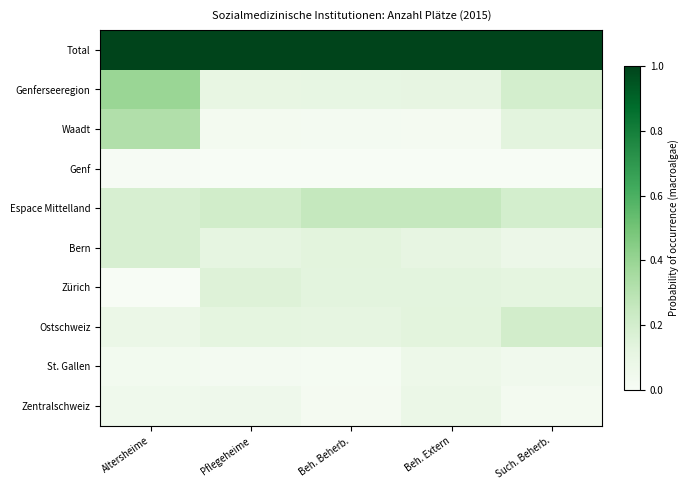

Reading left to right, list all the values displayed in this chart.

Total: Altersheime=1.0	Pflegeheime=1.0	Beh. Beherb.=1.0	Beh. Extern=1.0	Such. Beherb.=1.0
Genferseeregion: Altersheime=0.4	Pflegeheime=0.1	Beh. Beherb.=0.1	Beh. Extern=0.1	Such. Beherb.=0.2
Waadt: Altersheime=0.3	Pflegeheime=0.0	Beh. Beherb.=0.0	Beh. Extern=0.0	Such. Beherb.=0.1
Genf: Altersheime=0.0	Pflegeheime=0.0	Beh. Beherb.=0.0	Beh. Extern=0.0	Such. Beherb.=0.0
Espace Mittelland: Altersheime=0.2	Pflegeheime=0.2	Beh. Beherb.=0.3	Beh. Extern=0.3	Such. Beherb.=0.2
Bern: Altersheime=0.2	Pflegeheime=0.1	Beh. Beherb.=0.1	Beh. Extern=0.1	Such. Beherb.=0.1
Zürich: Altersheime=0.0	Pflegeheime=0.2	Beh. Beherb.=0.1	Beh. Extern=0.1	Such. Beherb.=0.1
Ostschweiz: Altersheime=0.1	Pflegeheime=0.1	Beh. Beherb.=0.1	Beh. Extern=0.1	Such. Beherb.=0.2
St. Gallen: Altersheime=0.0	Pflegeheime=0.0	Beh. Beherb.=0.0	Beh. Extern=0.1	Such. Beherb.=0.0
Zentralschweiz: Altersheime=0.1	Pflegeheime=0.1	Beh. Beherb.=0.0	Beh. Extern=0.1	Such. Beherb.=0.0